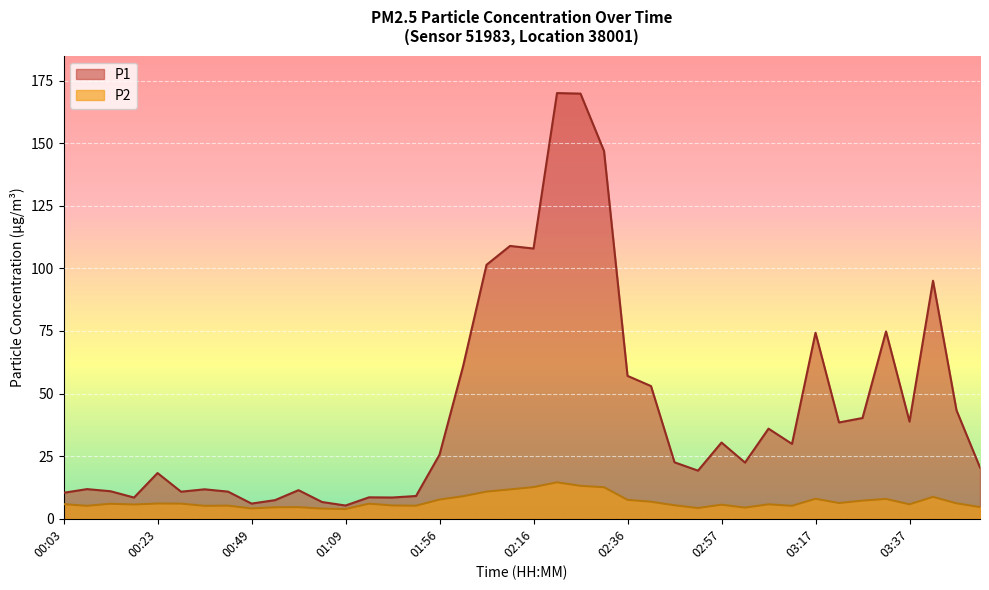

What is the maximum value for P2?

14.6